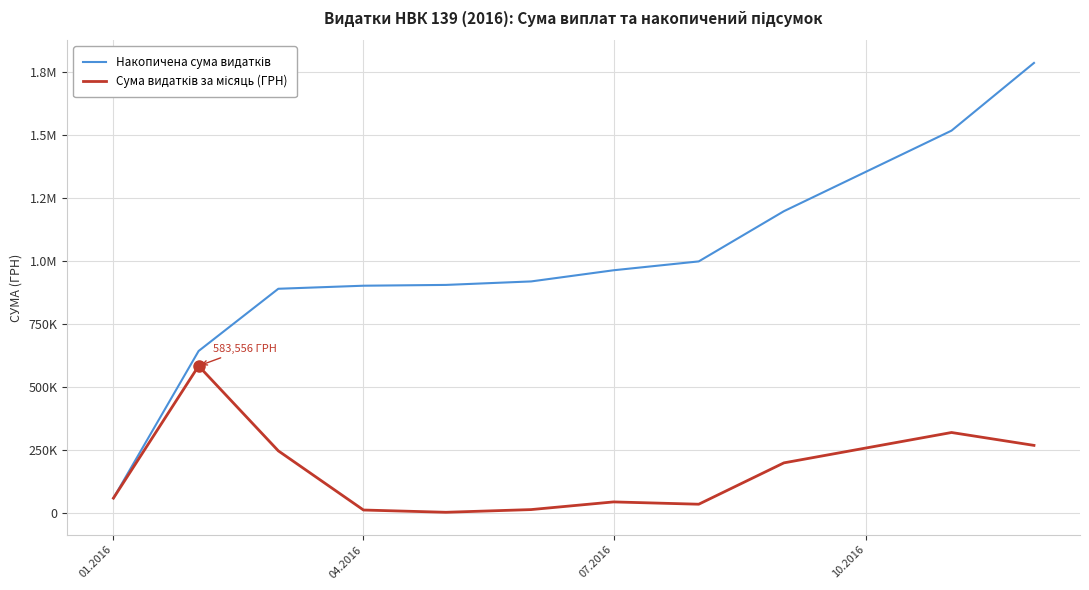

Does the chart have visible grid lines?

Yes